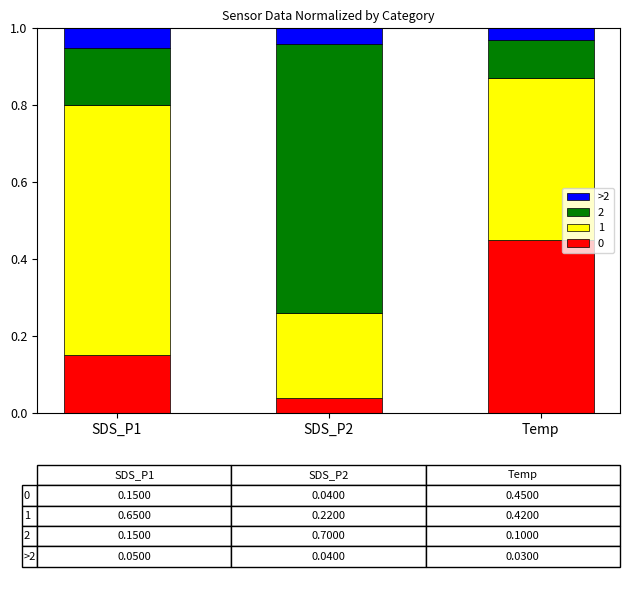

At how many categories does at least one series exceed 0?

3